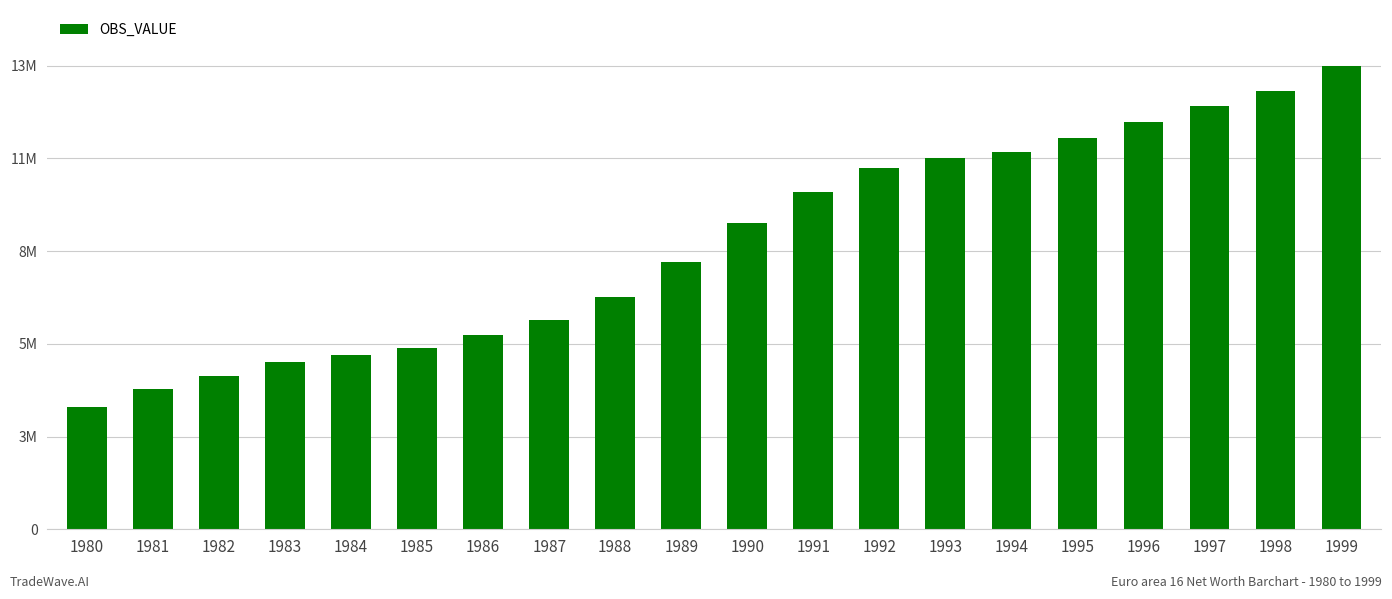

Reading right to left, what are all the values shown in this chart?

13248186.6	12532164.2	12101153.0	11630191.5	11188984.8	10776124.5	10607251.8	10322328.0	9646050.8	8763510.7	7640346.9	6648631.8	5970082.4	5542168.3	5181743.8	4988874.7	4775346.5	4392971.0	3994994.9	3485047.7